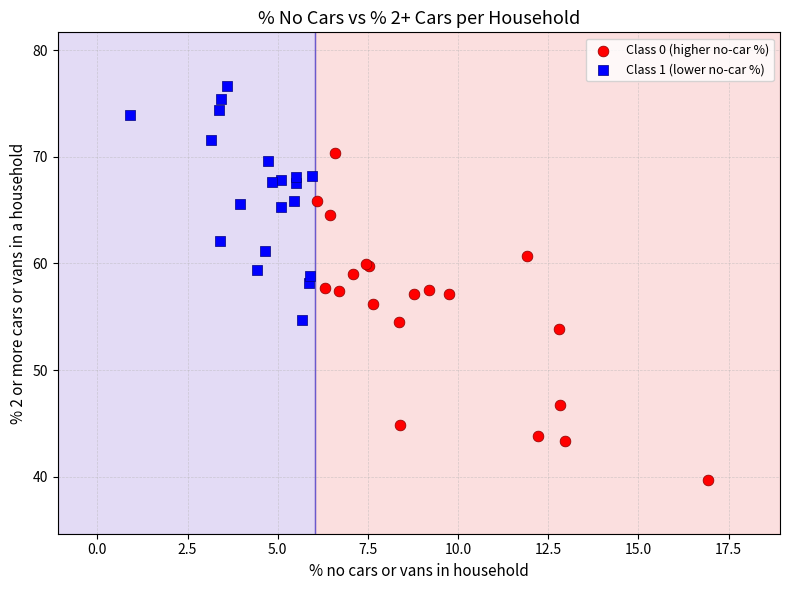

Which series has the largest Y range (max minus min)?

Class 0 (higher no-car %)